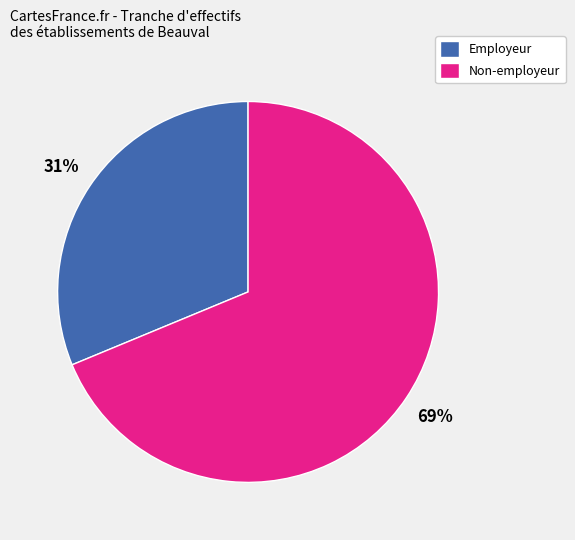

Is there a majority slice in this chart?

Yes